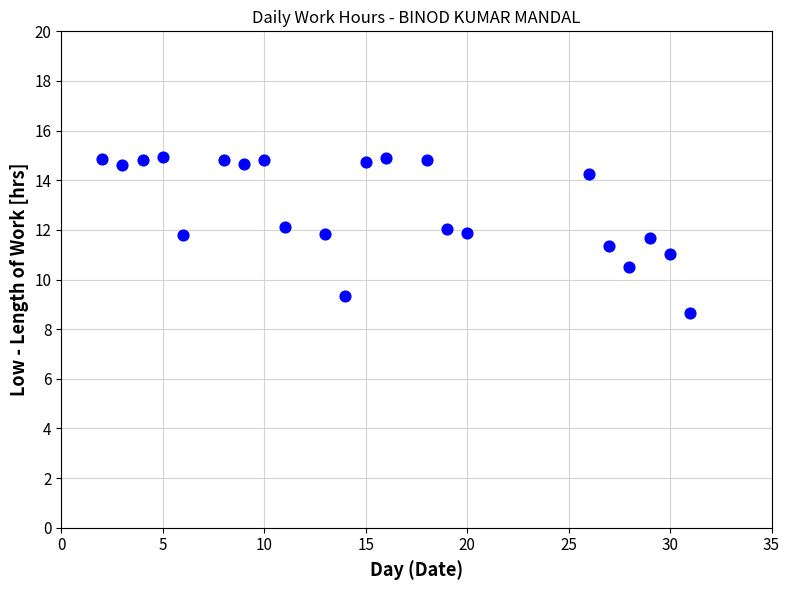

What is the range of X values (max minus min)?

29.0